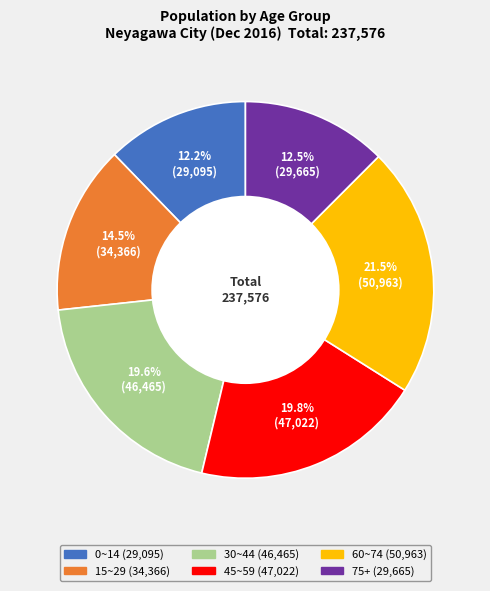

To the nearest percent, what is the average slice percentage?

17%